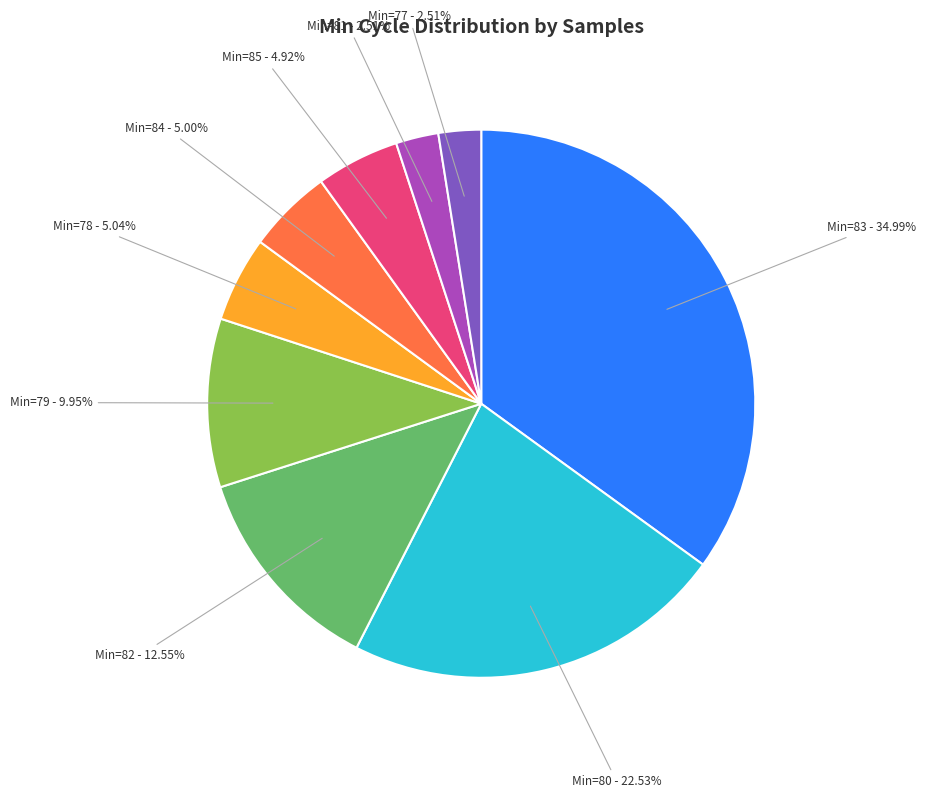

Count the number of slices in the pie.

9